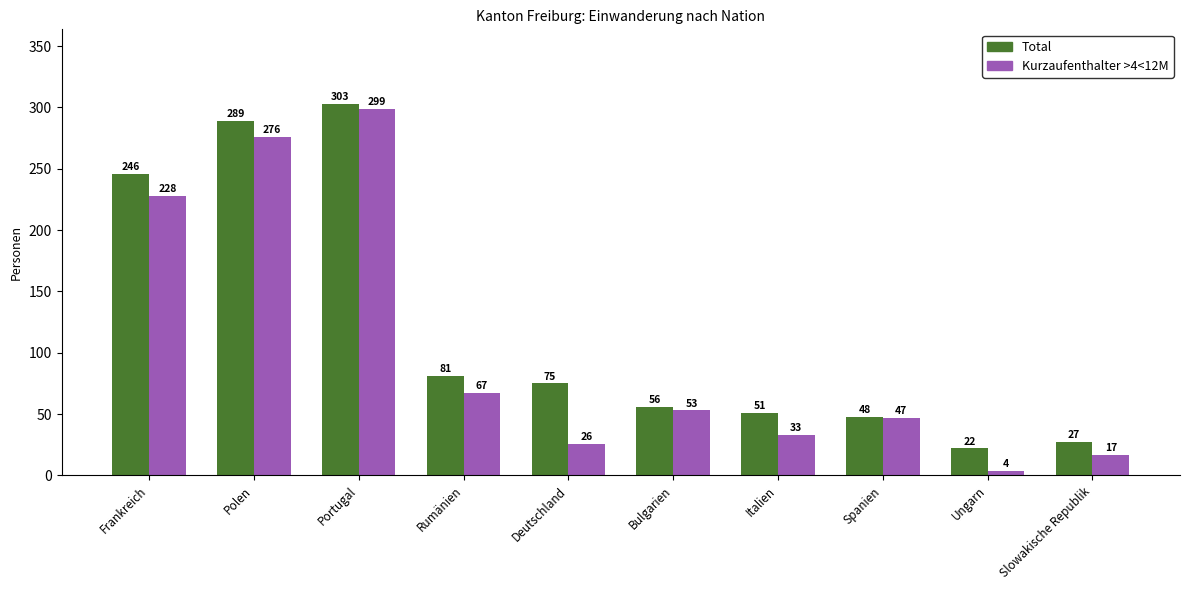

What is the maximum value shown in the chart?

303